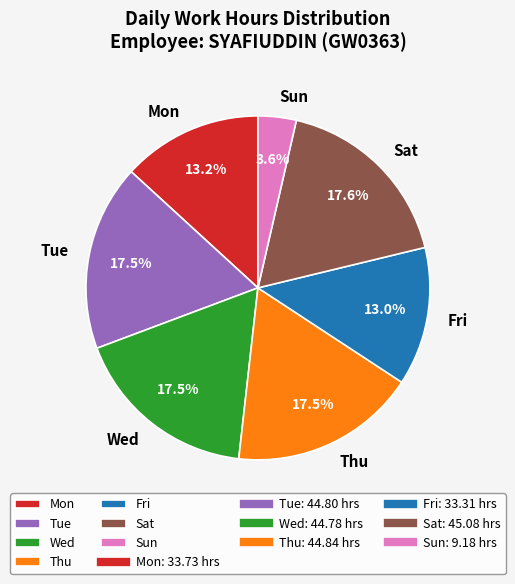

Does Tue account for over 50% of the chart?

No